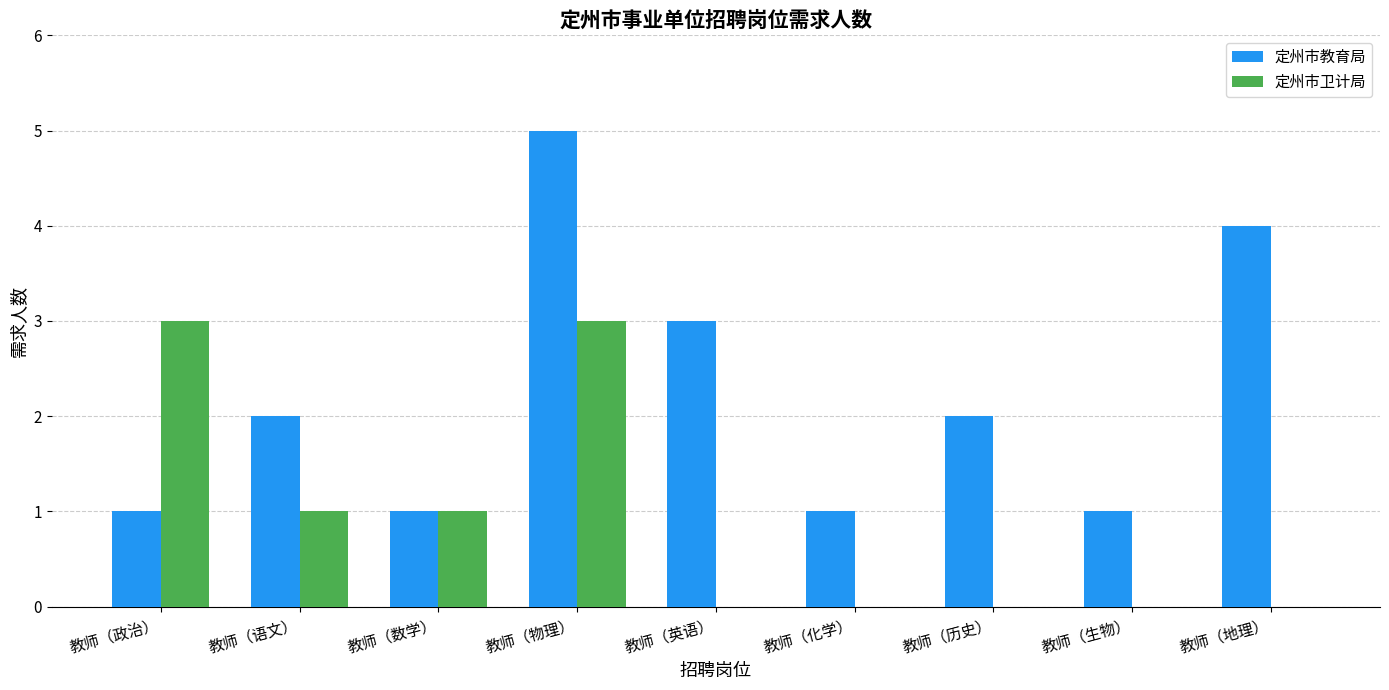

What is the sum of all 定州市教育局 values?

20